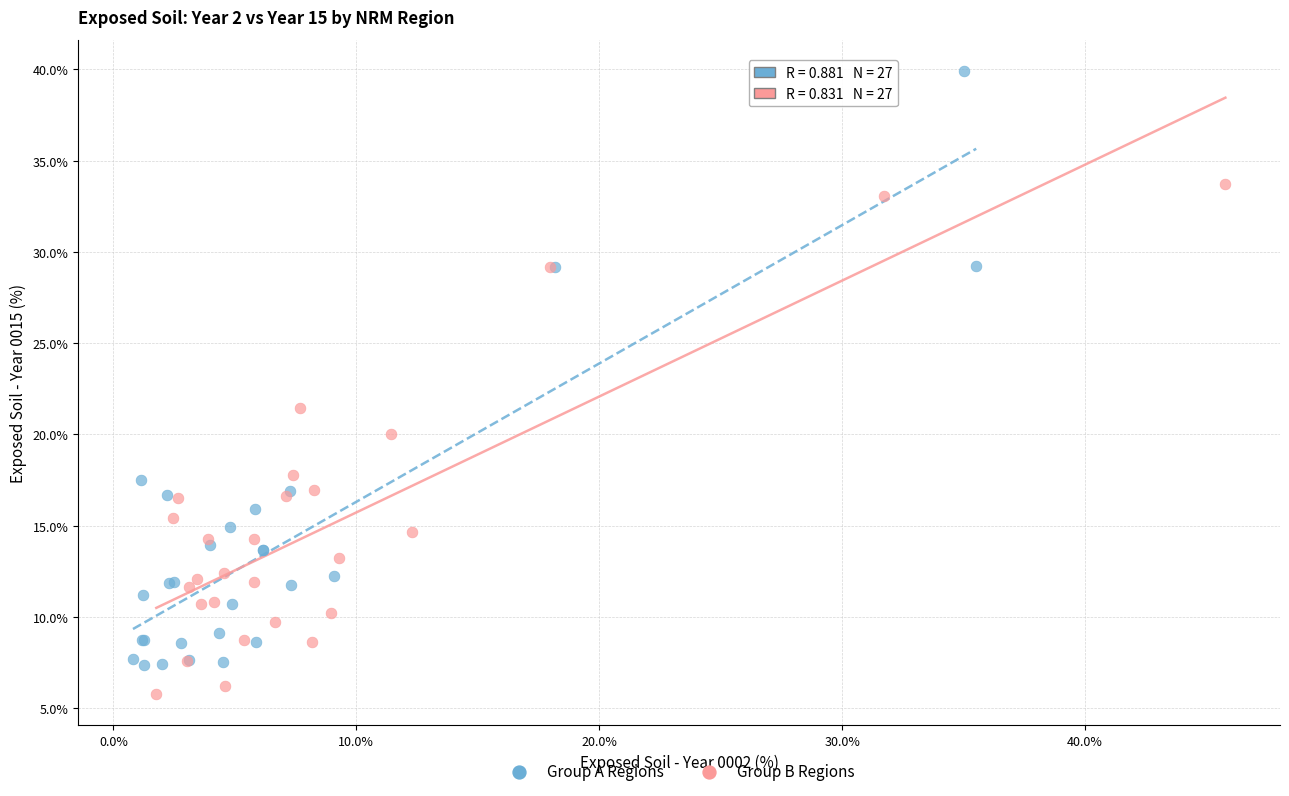

Which series contains the lowest Y value?

Group B Regions